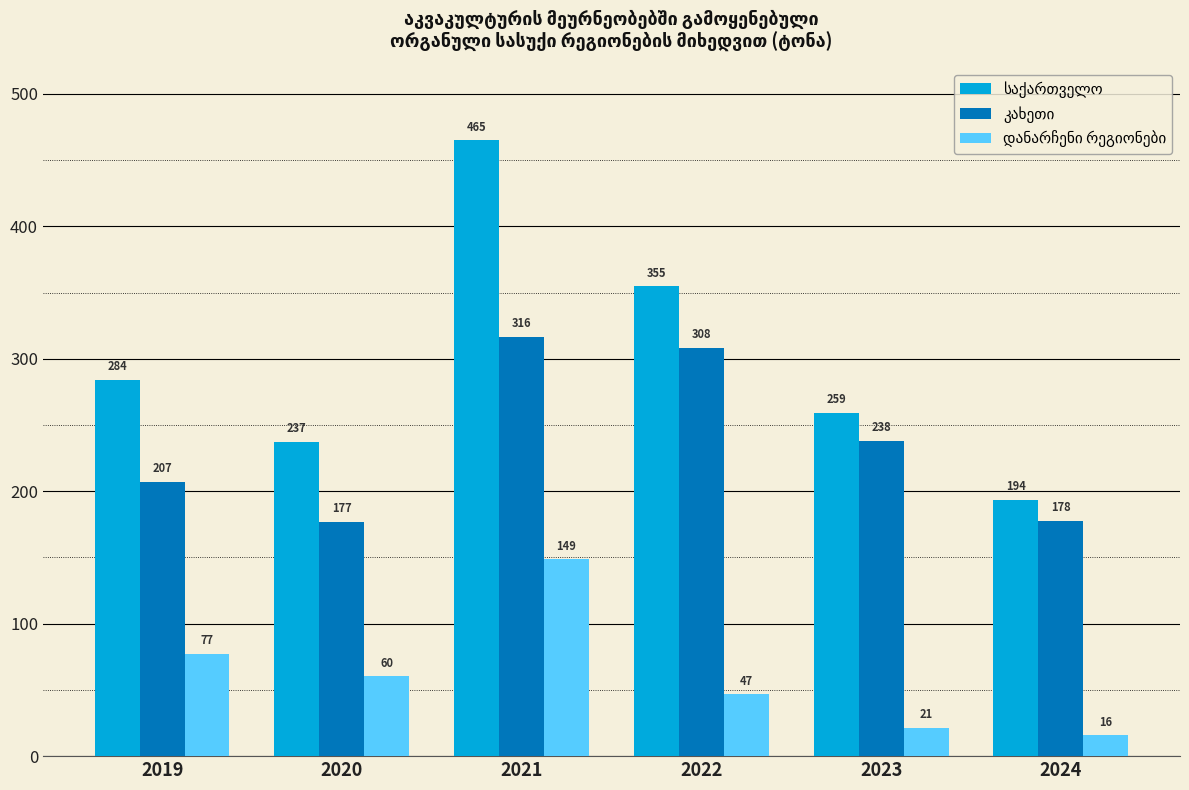

At how many categories does at least one series exceed 273?

3